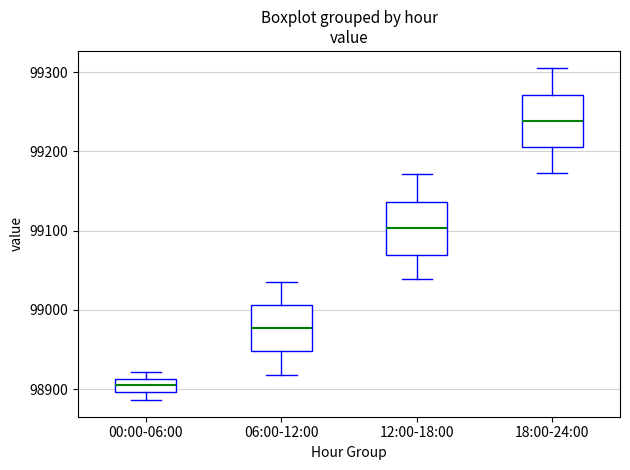

Reading left to right, transcribe this box plot: for each box, give where its median line is, the range the box spans, and where its two whiskers end, as read against the y-axis. The values are not printed on the chart, so give them approximately, as read against the axis.

00:00-06:00: median 98900 (inside the box), box 98900 to 98910, whiskers 98890 to 98920
06:00-12:00: median 98980, box 98950 to 99010, whiskers 98920 to 99040
12:00-18:00: median 99100, box 99070 to 99140, whiskers 99040 to 99170
18:00-24:00: median 99240, box 99210 to 99270, whiskers 99170 to 99310